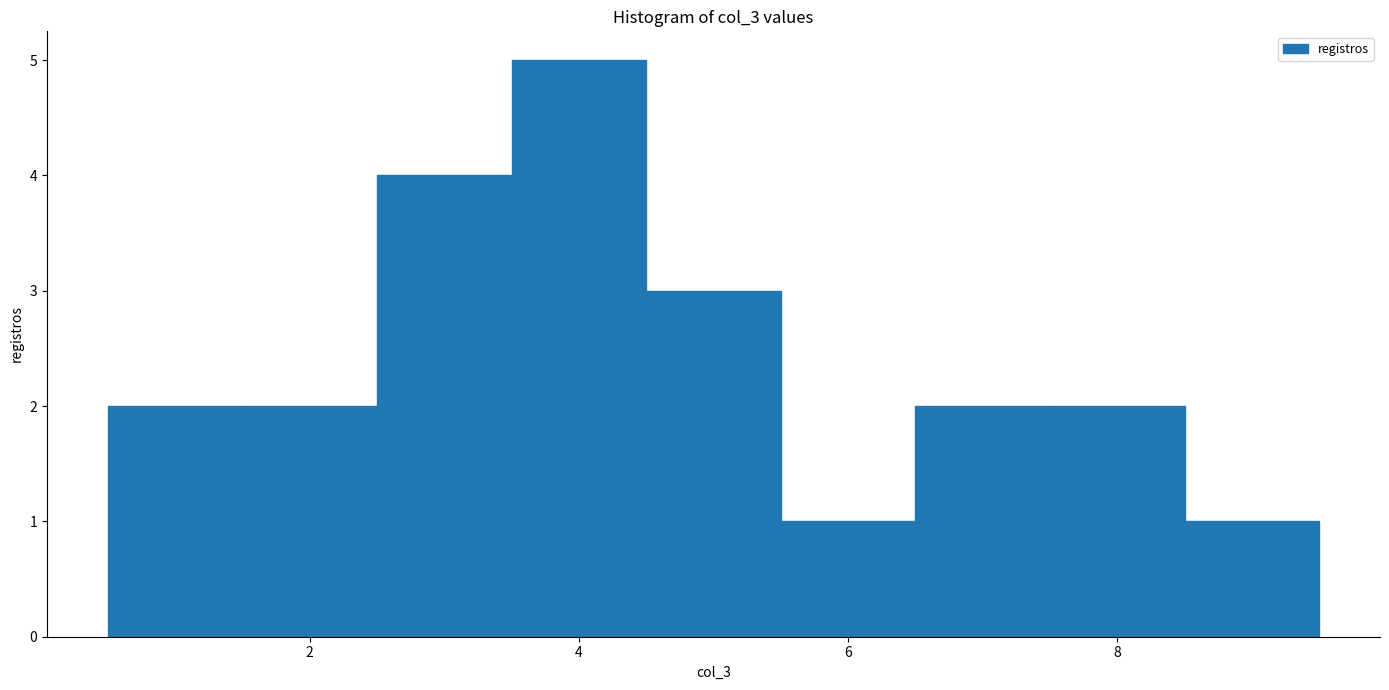

What is the height of the bar covering 3.5 to 4.5 on the x-axis? Neither the bar edges nor the heights are printed on the chart, so give them approximately, as read against the axes.

5